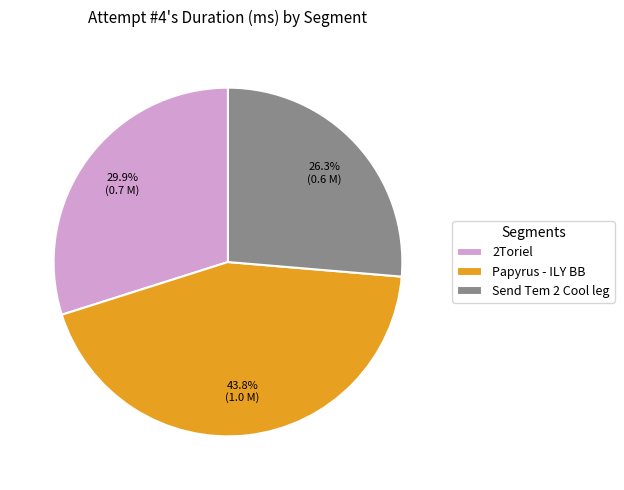

To the nearest percent, what is the difference between the Send Tem 2 Cool leg and Papyrus - ILY BB slice percentages?

17%